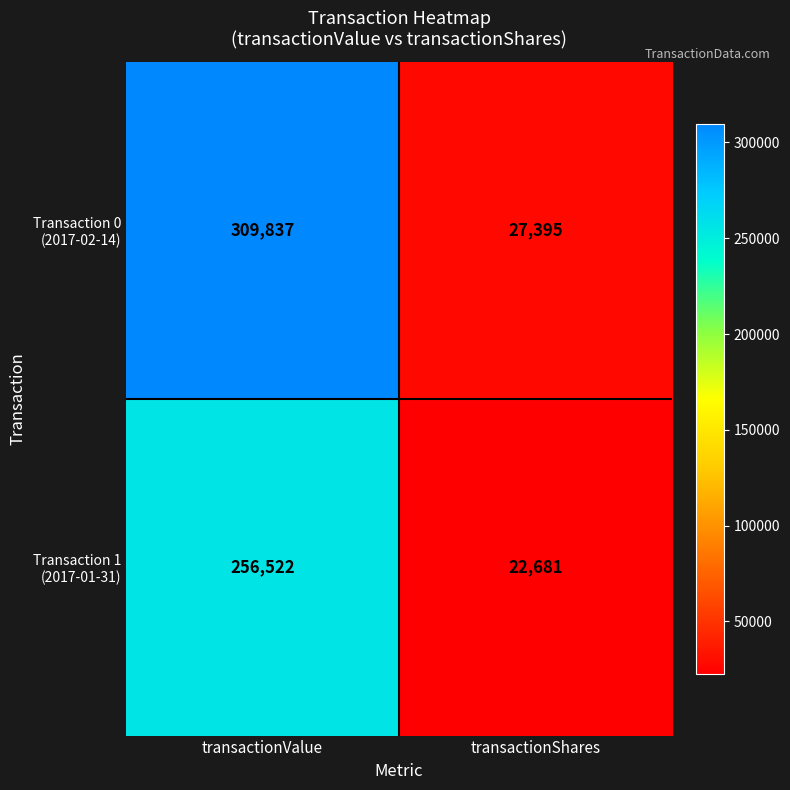

At which category is the sum across all series the highest?

transactionValue